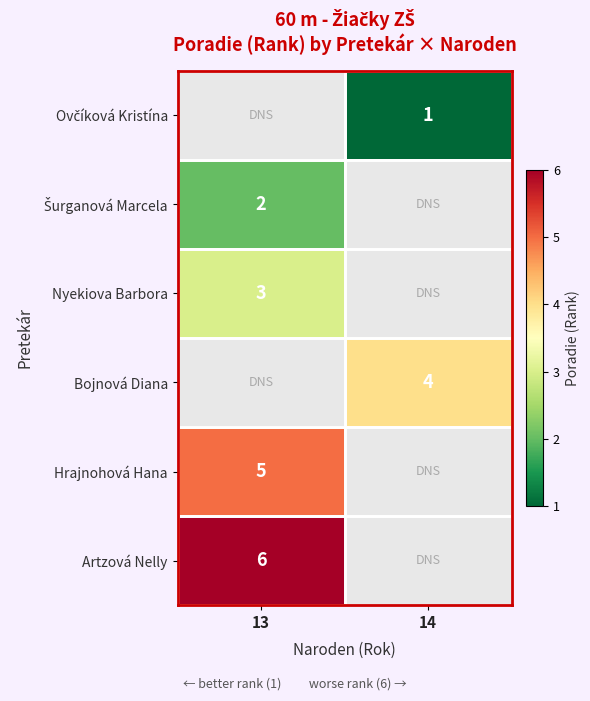

The Artzová Nelly series shows 6 at 13. True or false?

True